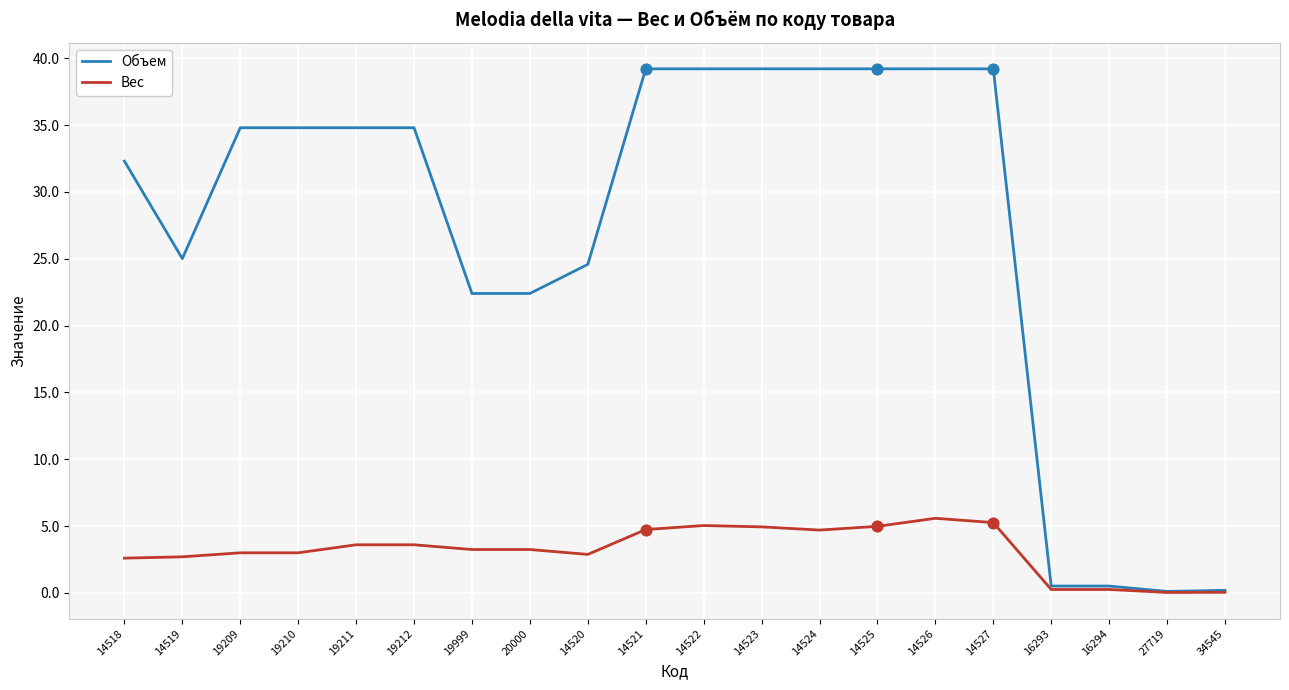

Which series has the largest total across all categories?

Объем